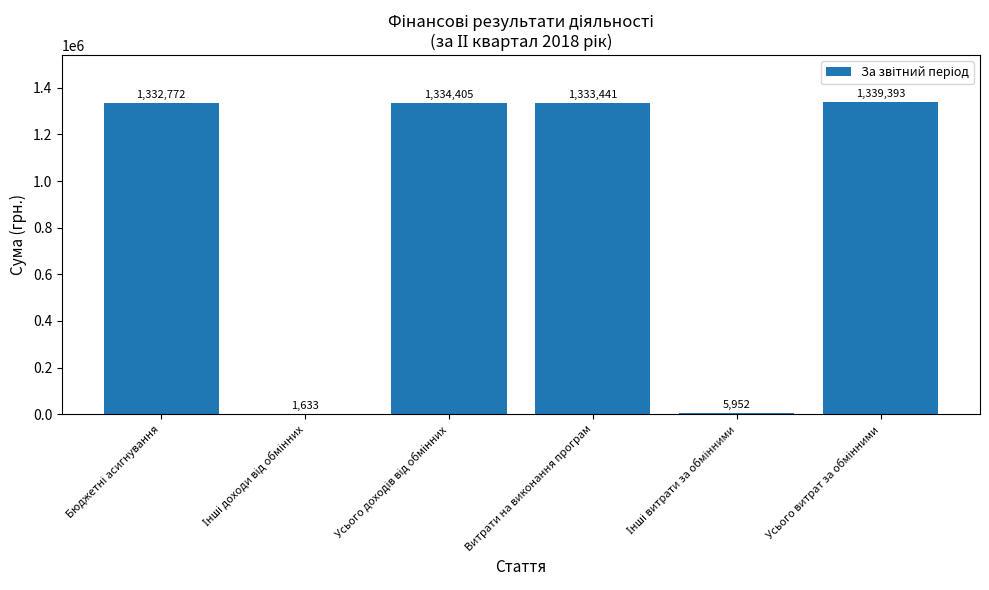

What is the sum of all values?

5347596